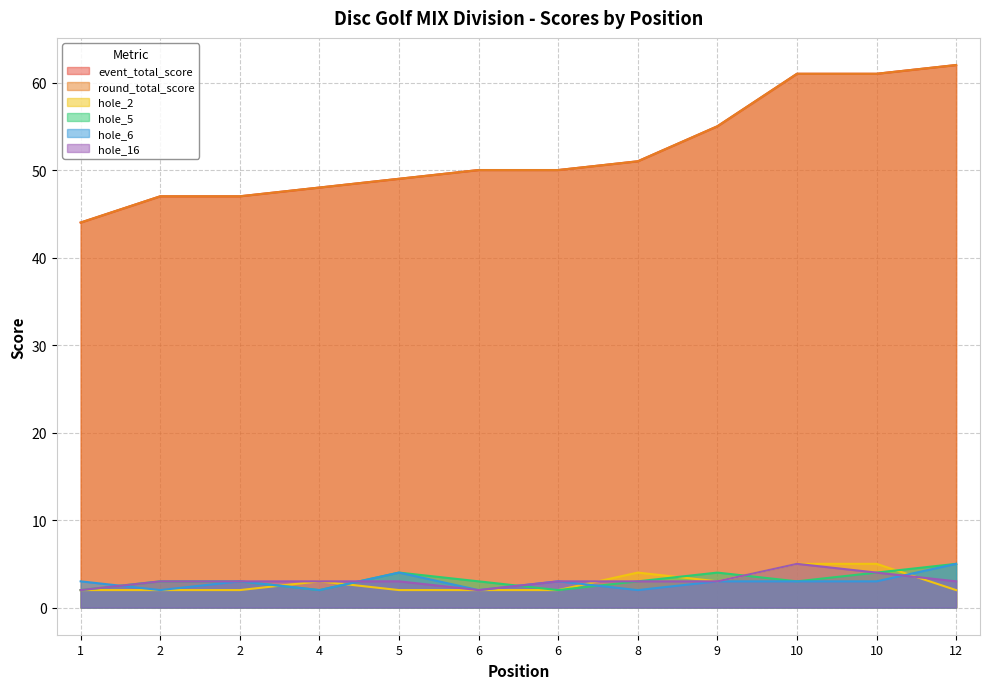

Which series has the widest spread of values?

event_total_score